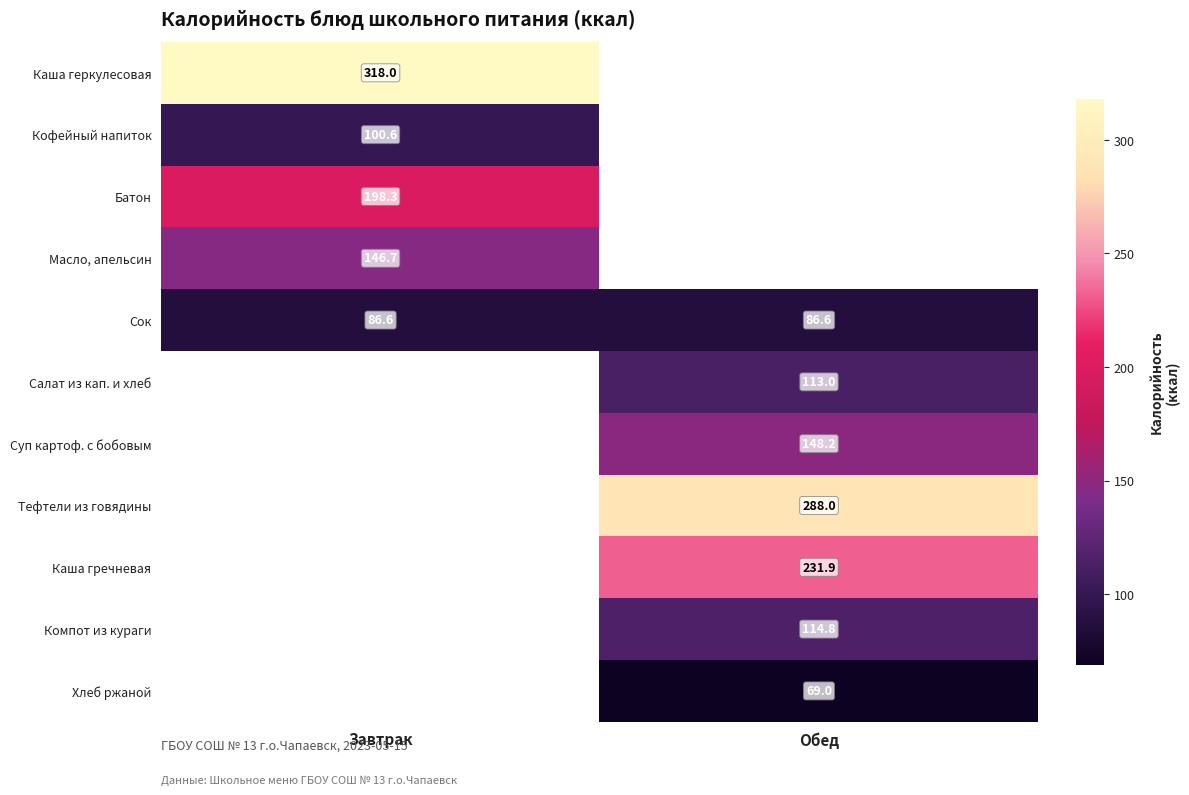

The value of Масло, апельсин at Завтрак is 146.7. True or false?

True